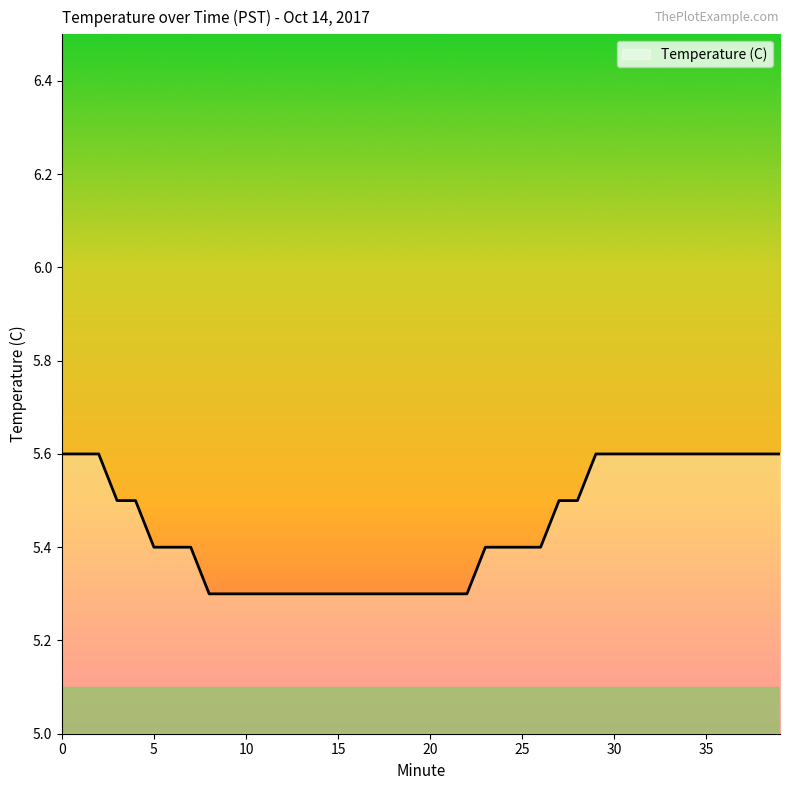

What is the maximum value shown in the chart?

5.6